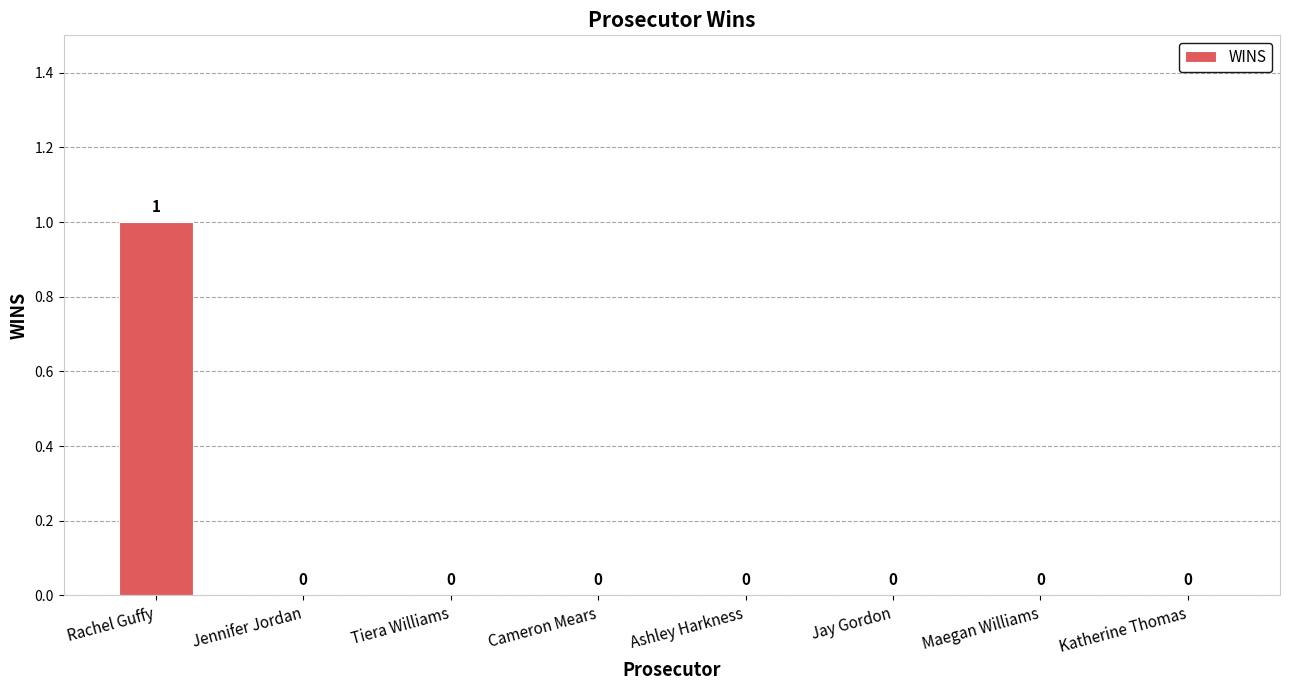

How many values exceed 0?

1